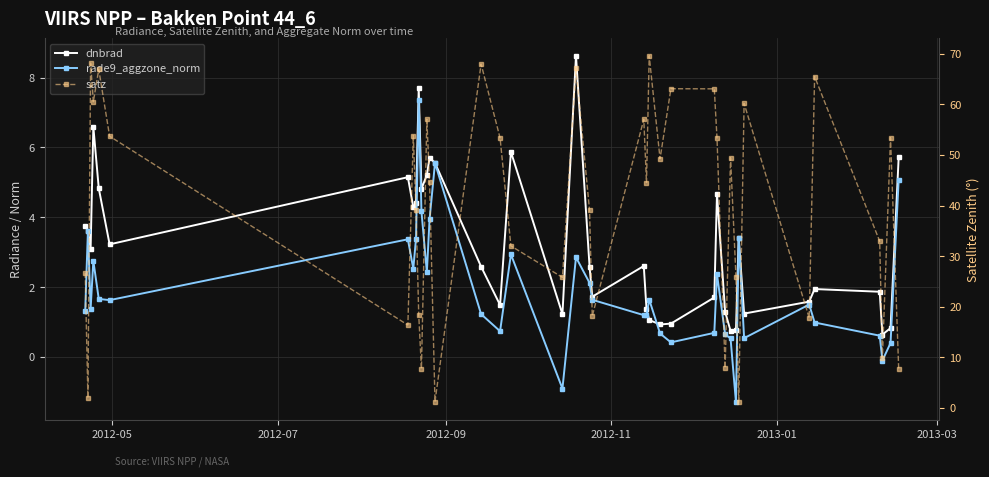

Is it true that dnbrad equals 1.4 at 31?

False